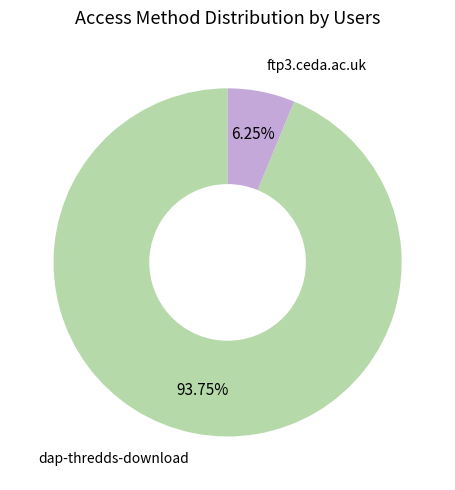

To the nearest percent, what is the combined percentage of dap-thredds-download and ftp3.ceda.ac.uk?

100%